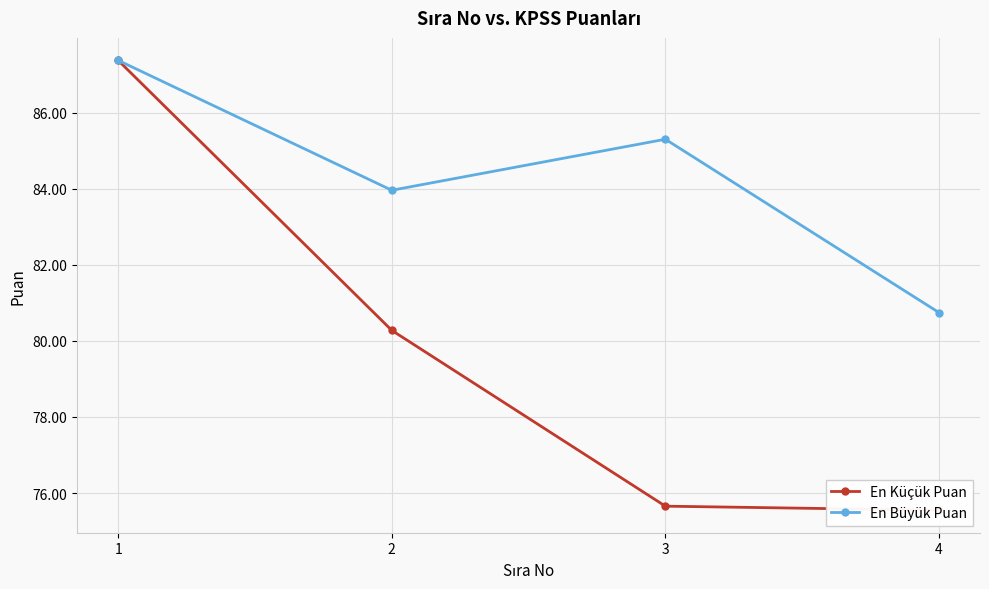

What is the spread (max minus min) of values at 4?

5.2